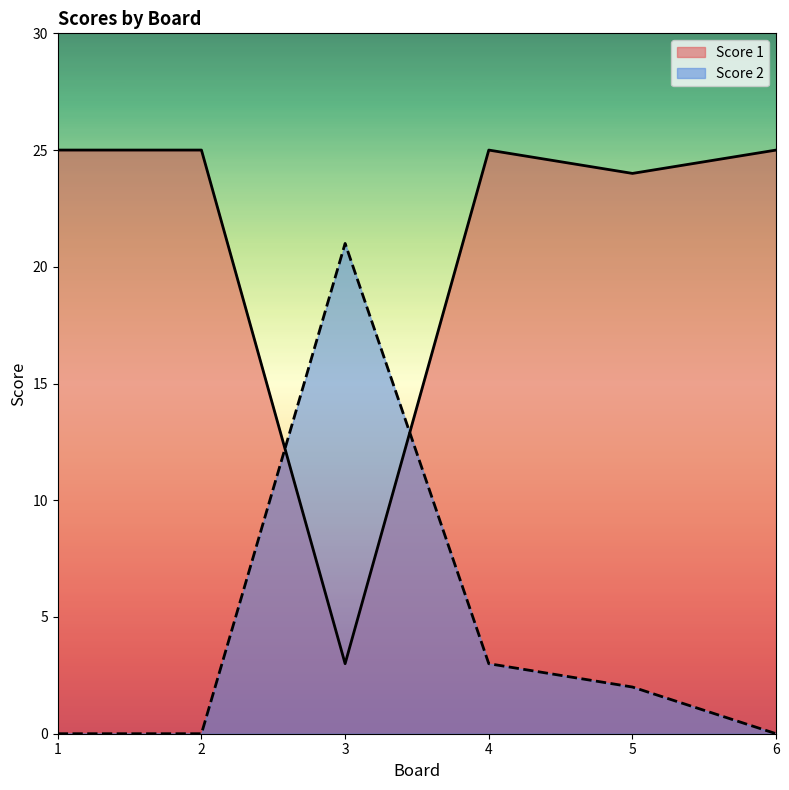

Which label corresponds to the smallest value in the chart?

1